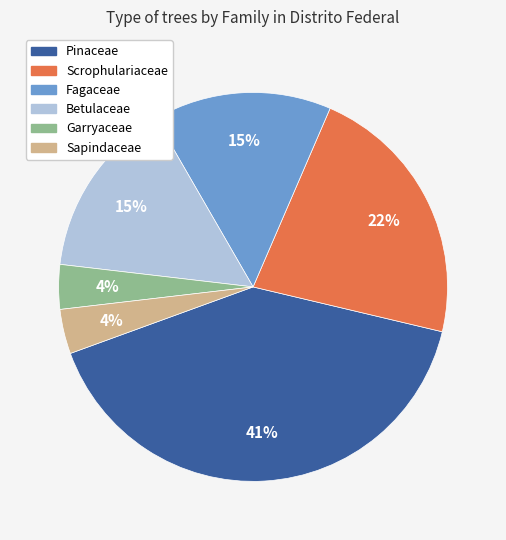

Does Sapindaceae represent more than half of the total?

No